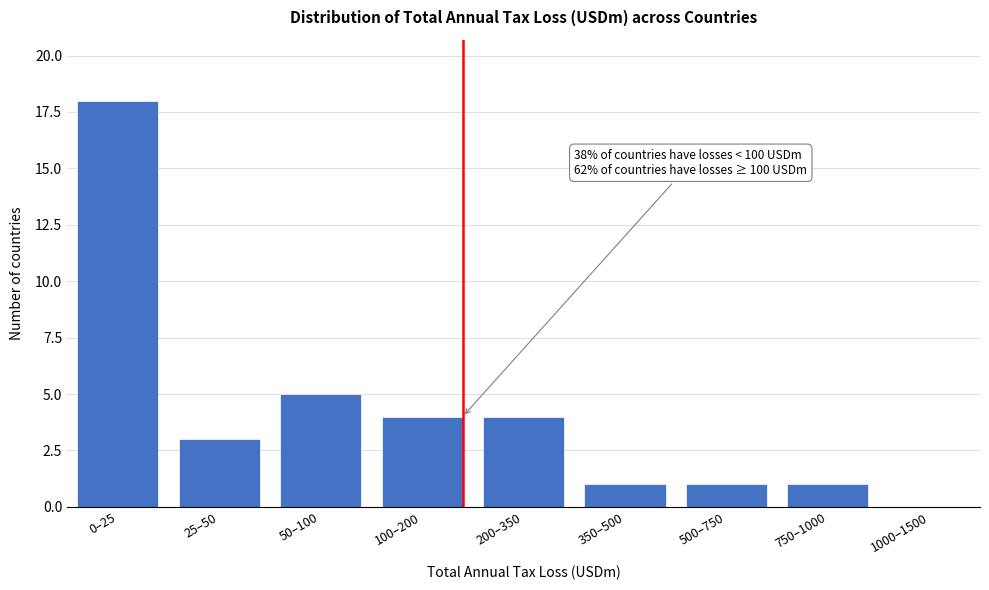

Reading right to left, transcribe all the data shown in this chart.

1000–1500=0	750–1000=1	500–750=1	350–500=1	200–350=4	100–200=4	50–100=5	25–50=3	0–25=18